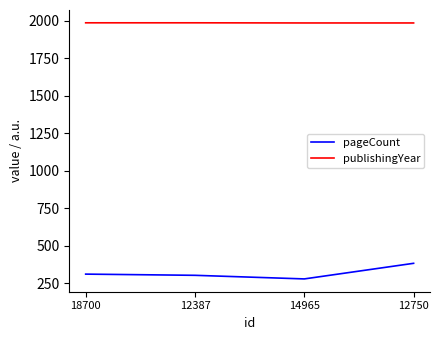

What are all the series names shown in the legend?

pageCount, publishingYear